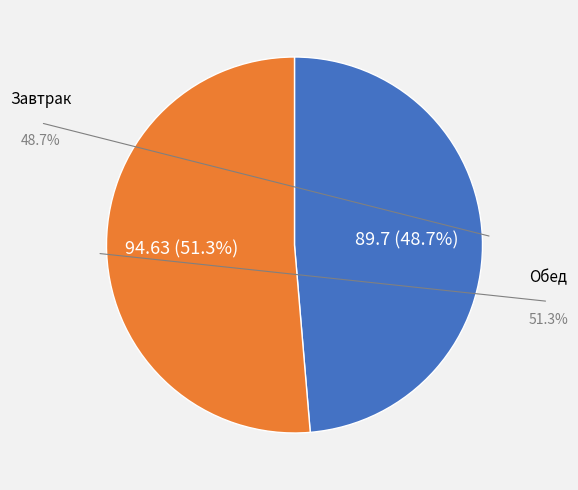

Does any single category account for the majority?

Yes